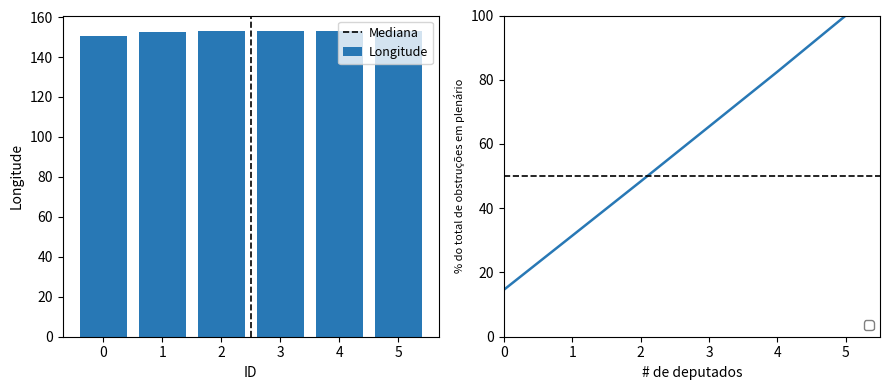

What is the ratio of the value at 4 to the value at 3?

1.0